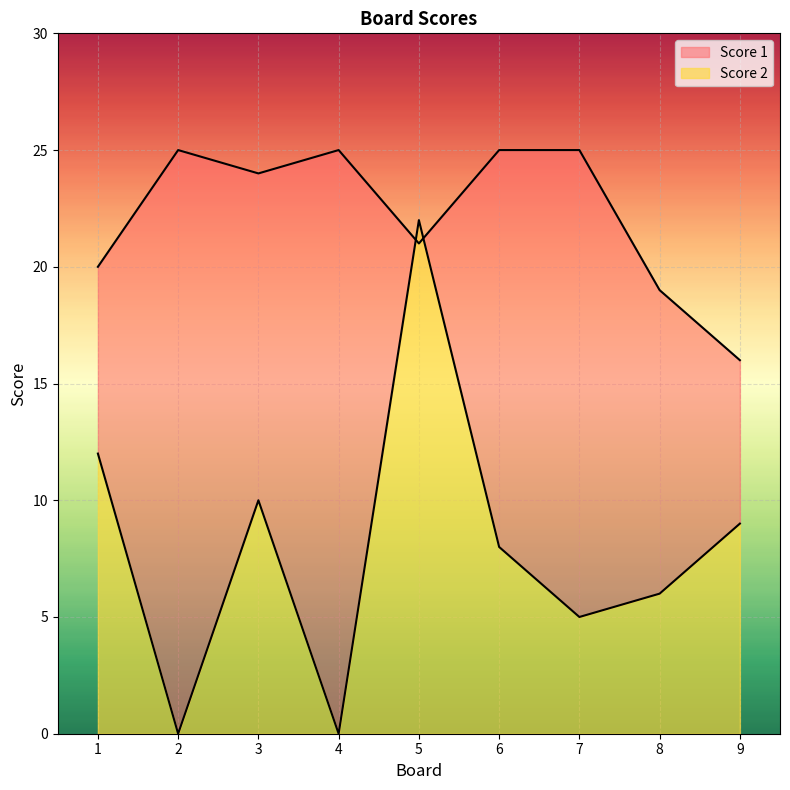

What is the difference between the second highest and minimum values in the Score 1 series?

9